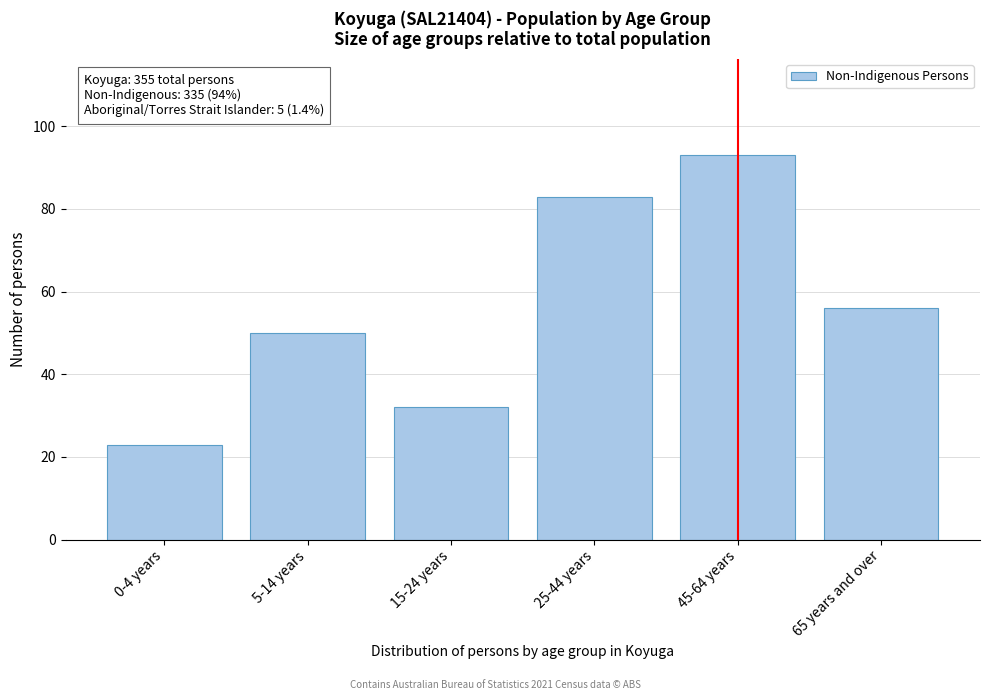

Reading left to right, extract all data points from this chart.

23	50	32	83	93	56